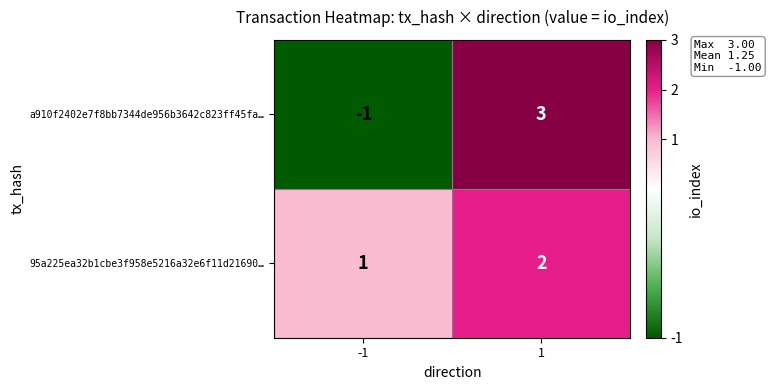

At which category is the sum across all series the highest?

1